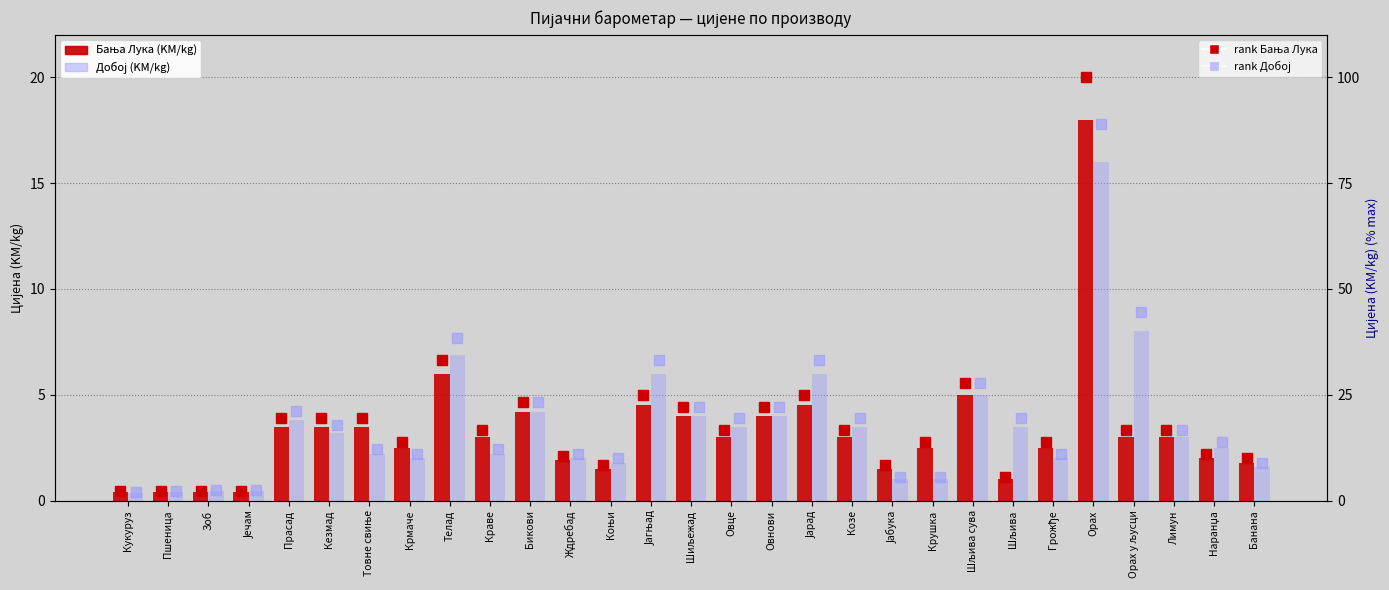

What is the difference between the maximum and second lowest values in the rank Бања Лука series?

97.8